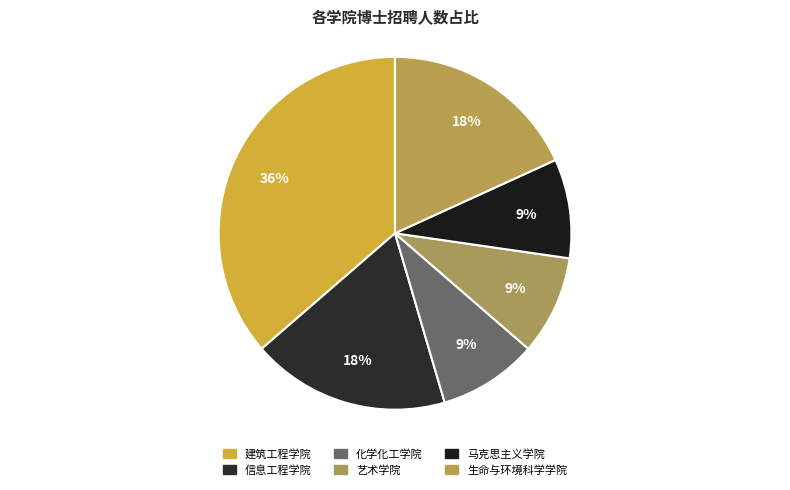

Does any single category account for the majority?

No